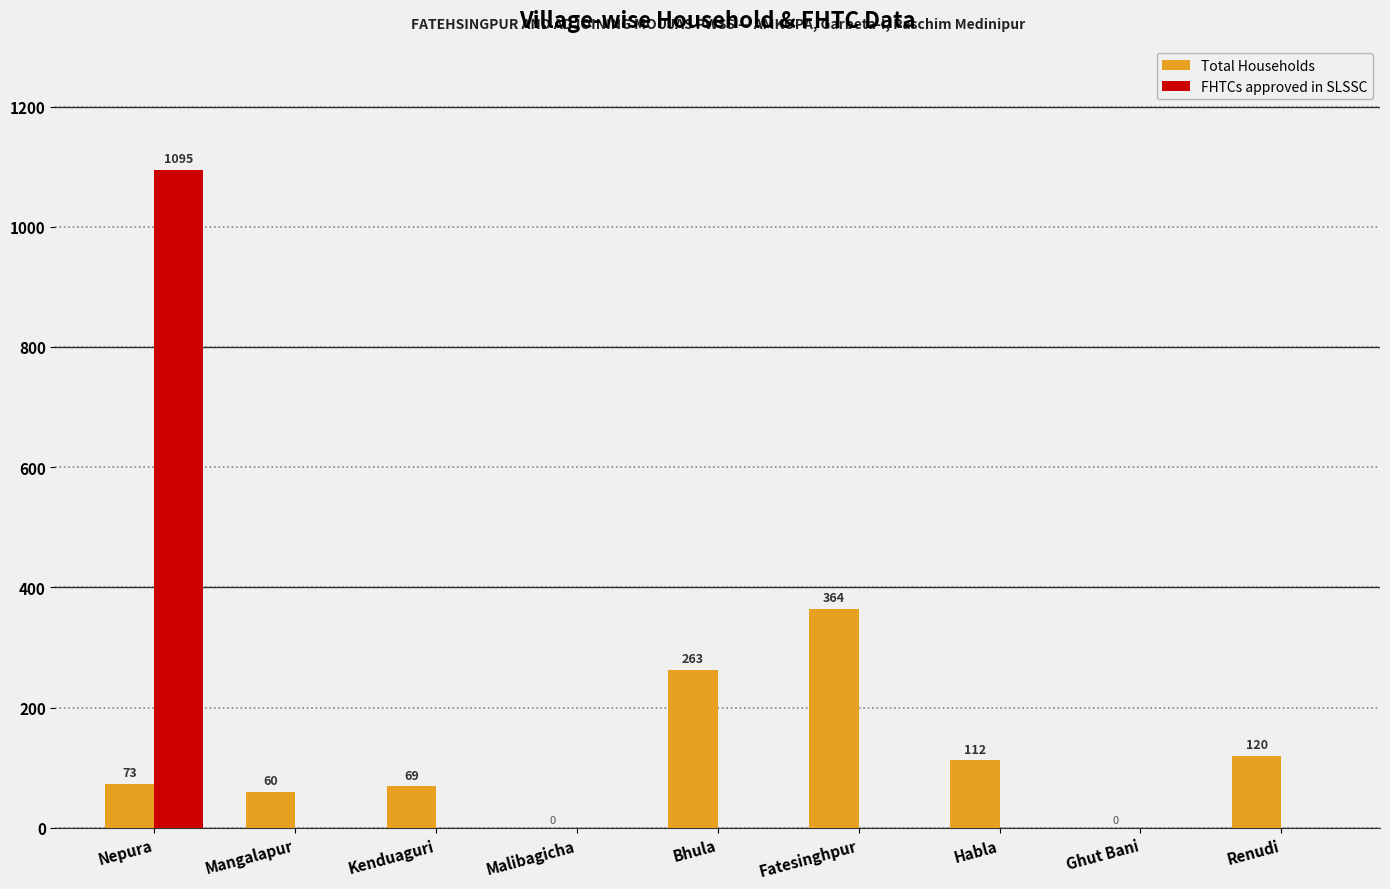

The value of FHTCs approved in SLSSC at Nepura is 1095. True or false?

True